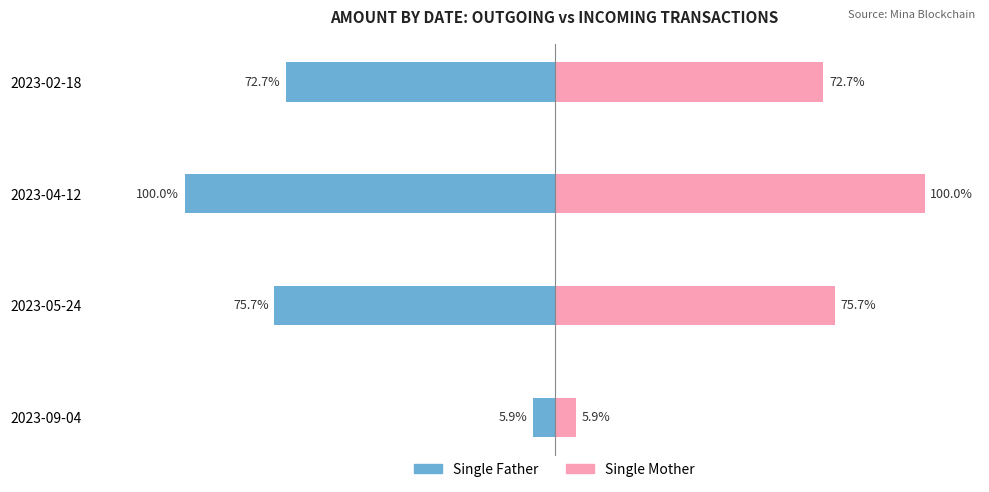

Does the chart contain any negative values?

Yes